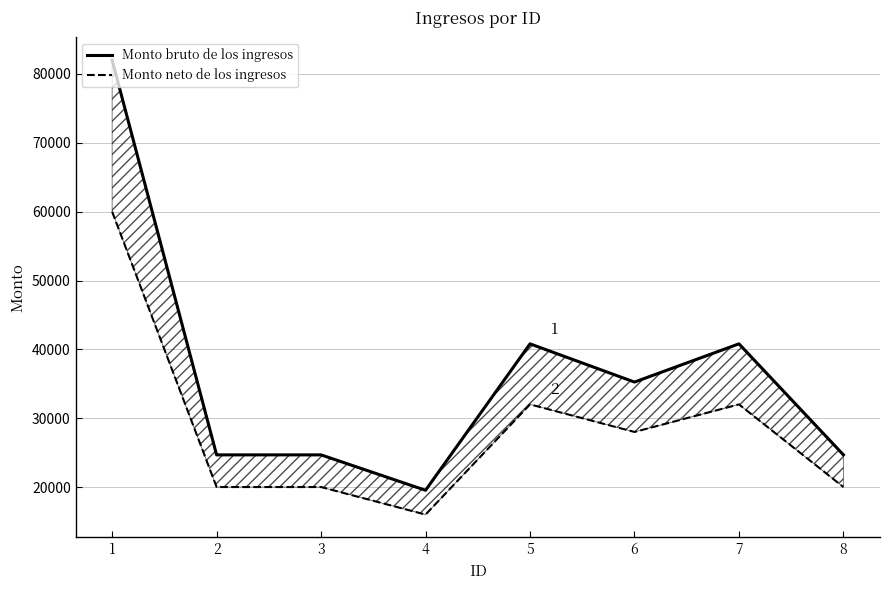

True or false: Monto bruto de los ingresos and Monto neto de los ingresos intersect in this chart.

False